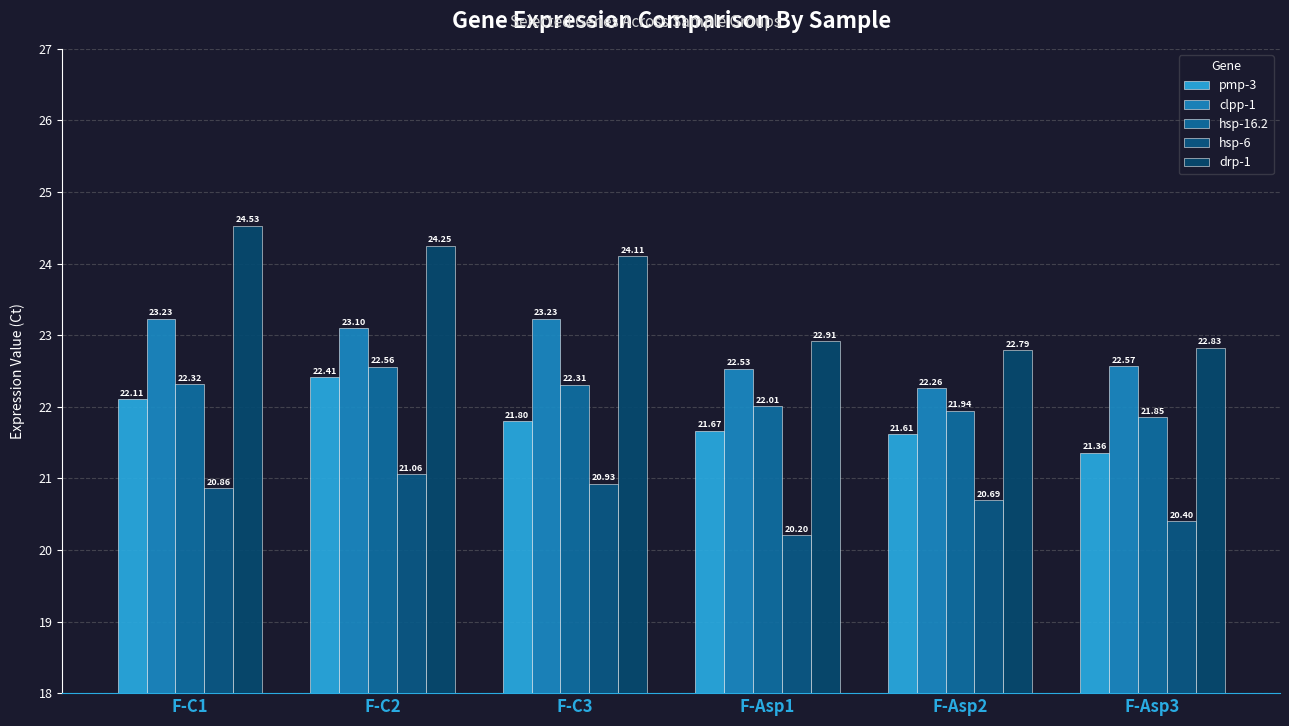

What is the label of the 4th bar from the right?

F-C3